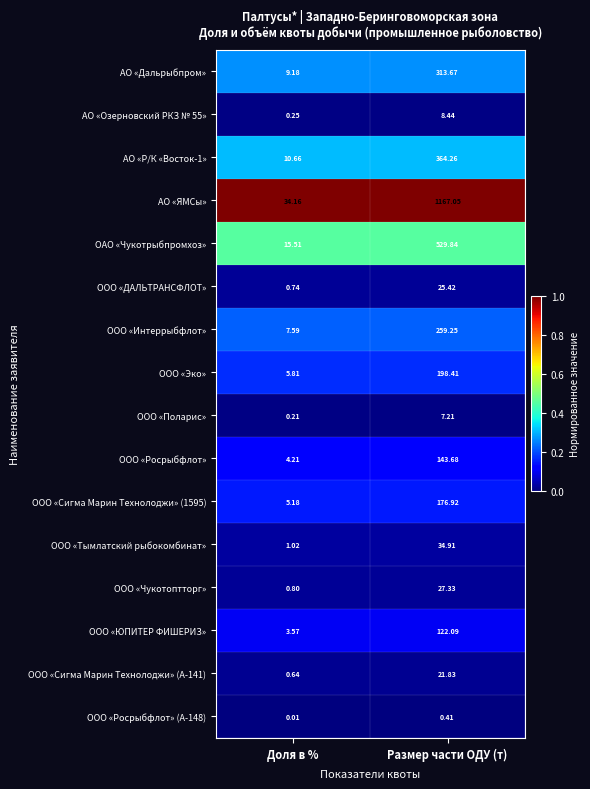

Which series has the largest total across all categories?

АО «ЯМСы»